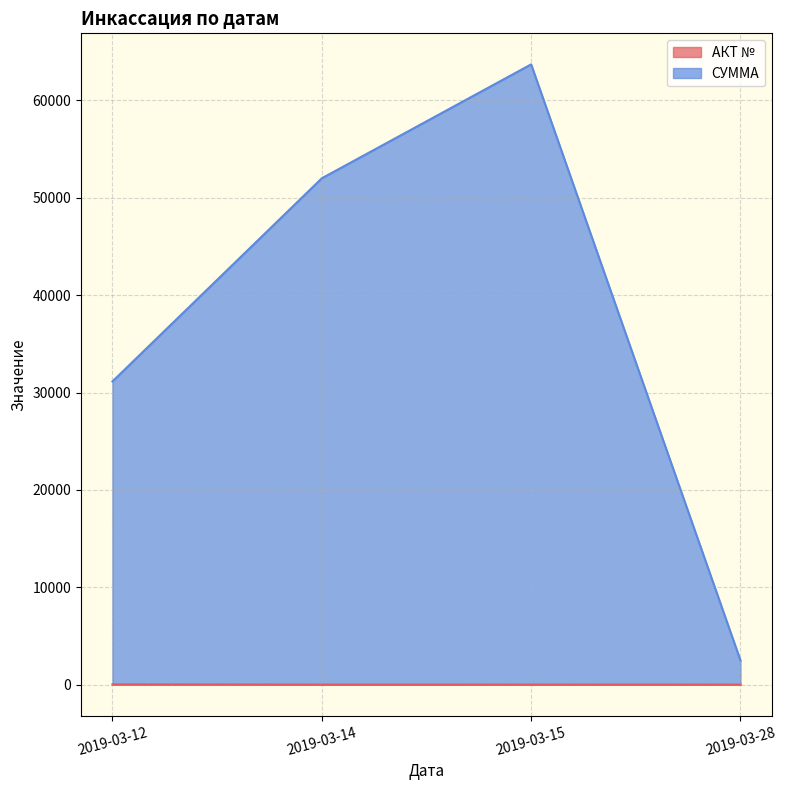

How many lines are shown in the chart?

2